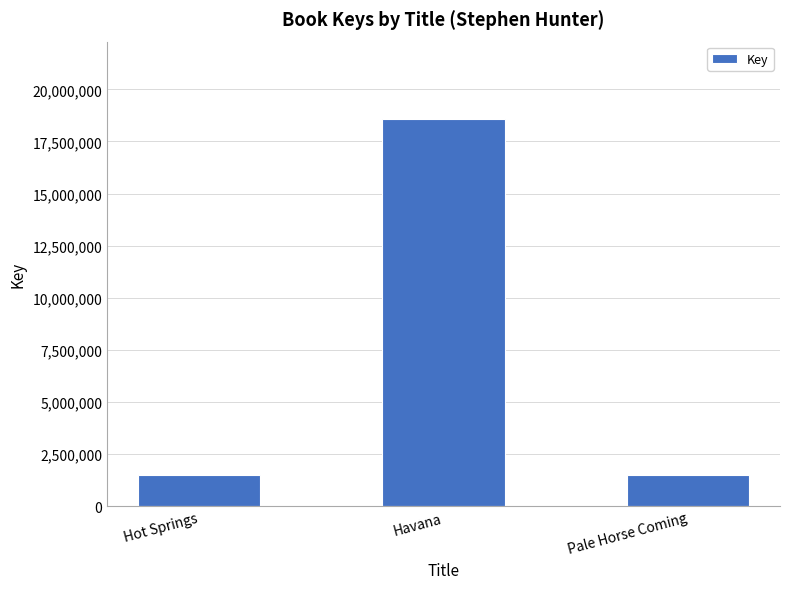

Is it true that the value at Hot Springs is 1485157?

True